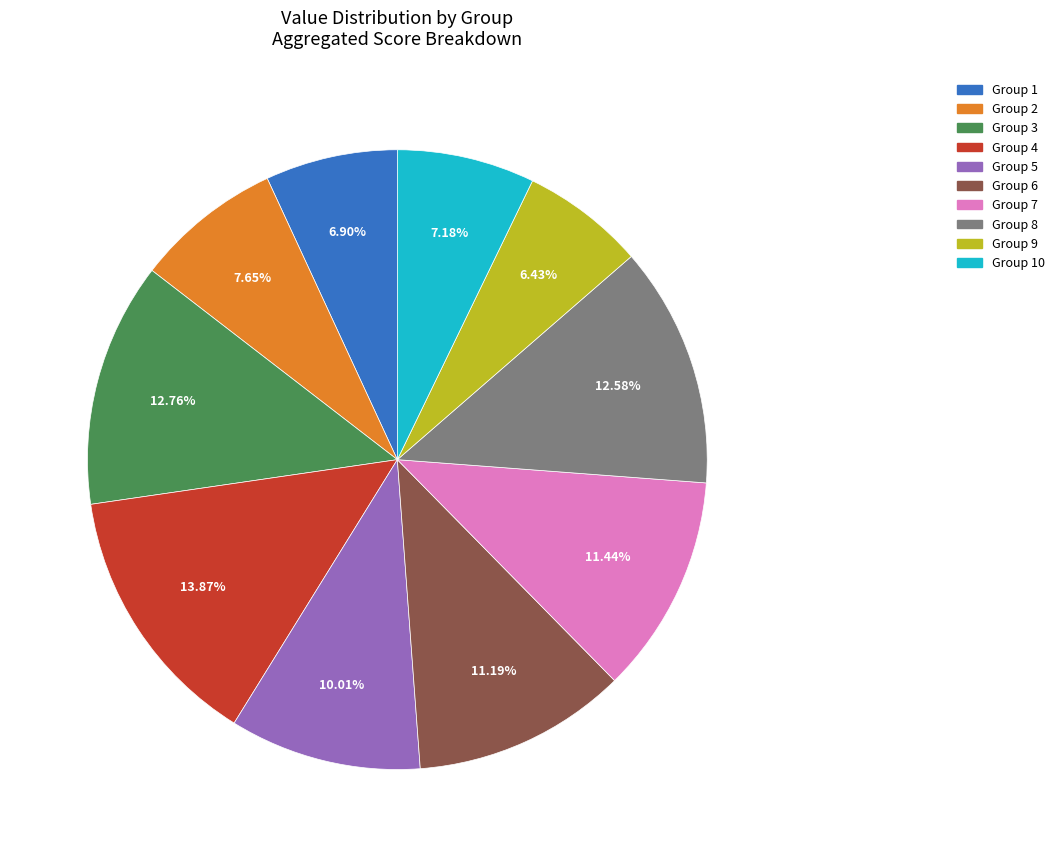

Count the number of slices in the pie.

10